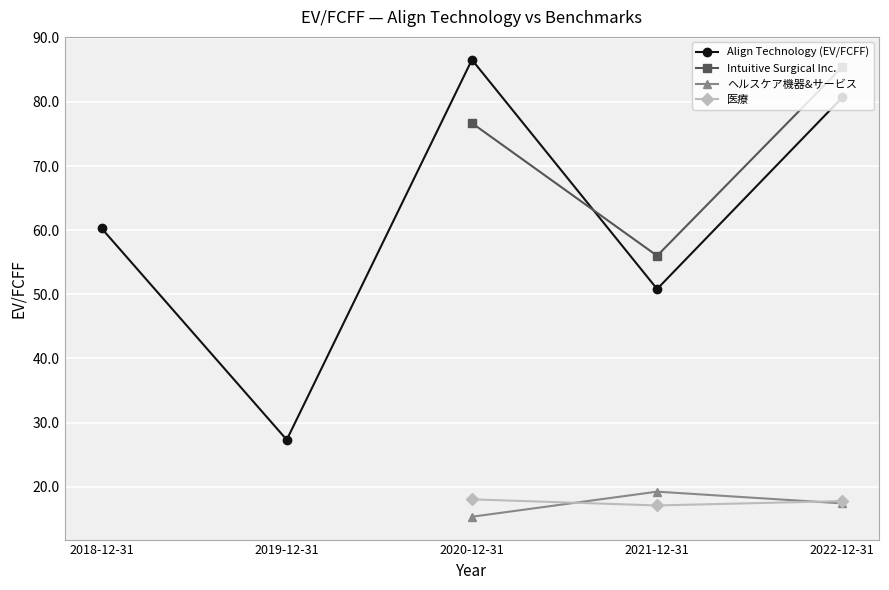

Rank the categories by Intuitive Surgical Inc. value from highest to lowest.

2022-12-31, 2020-12-31, 2021-12-31